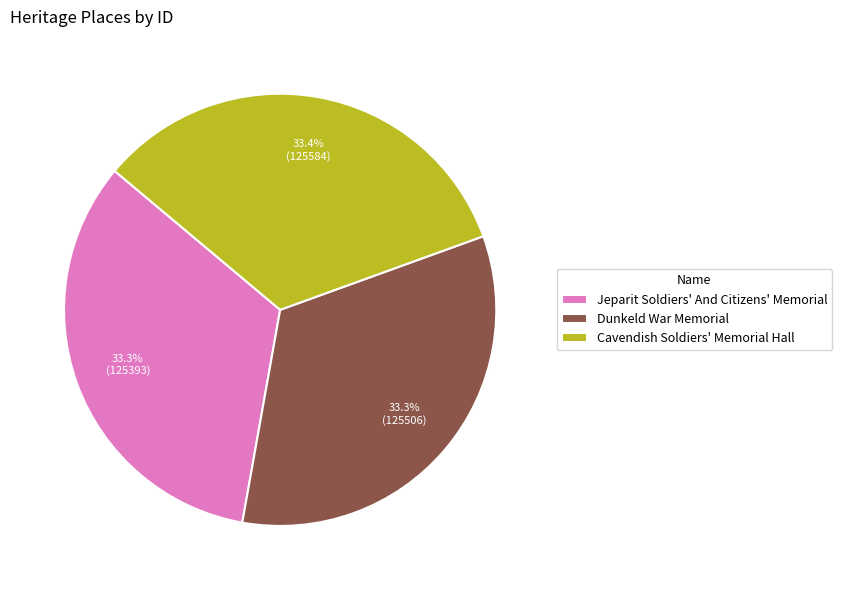

To the nearest percent, what is the average slice percentage?

33%